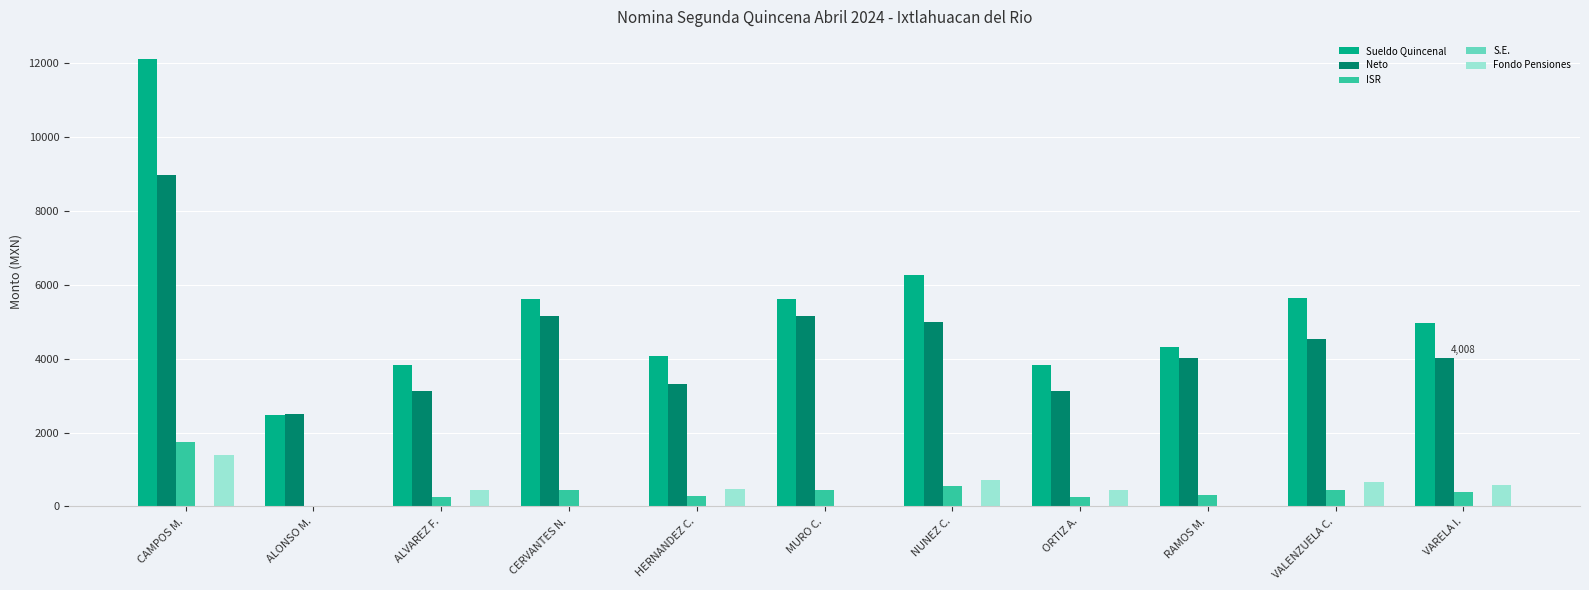

Which label corresponds to the largest value in the chart?

CAMPOS M.